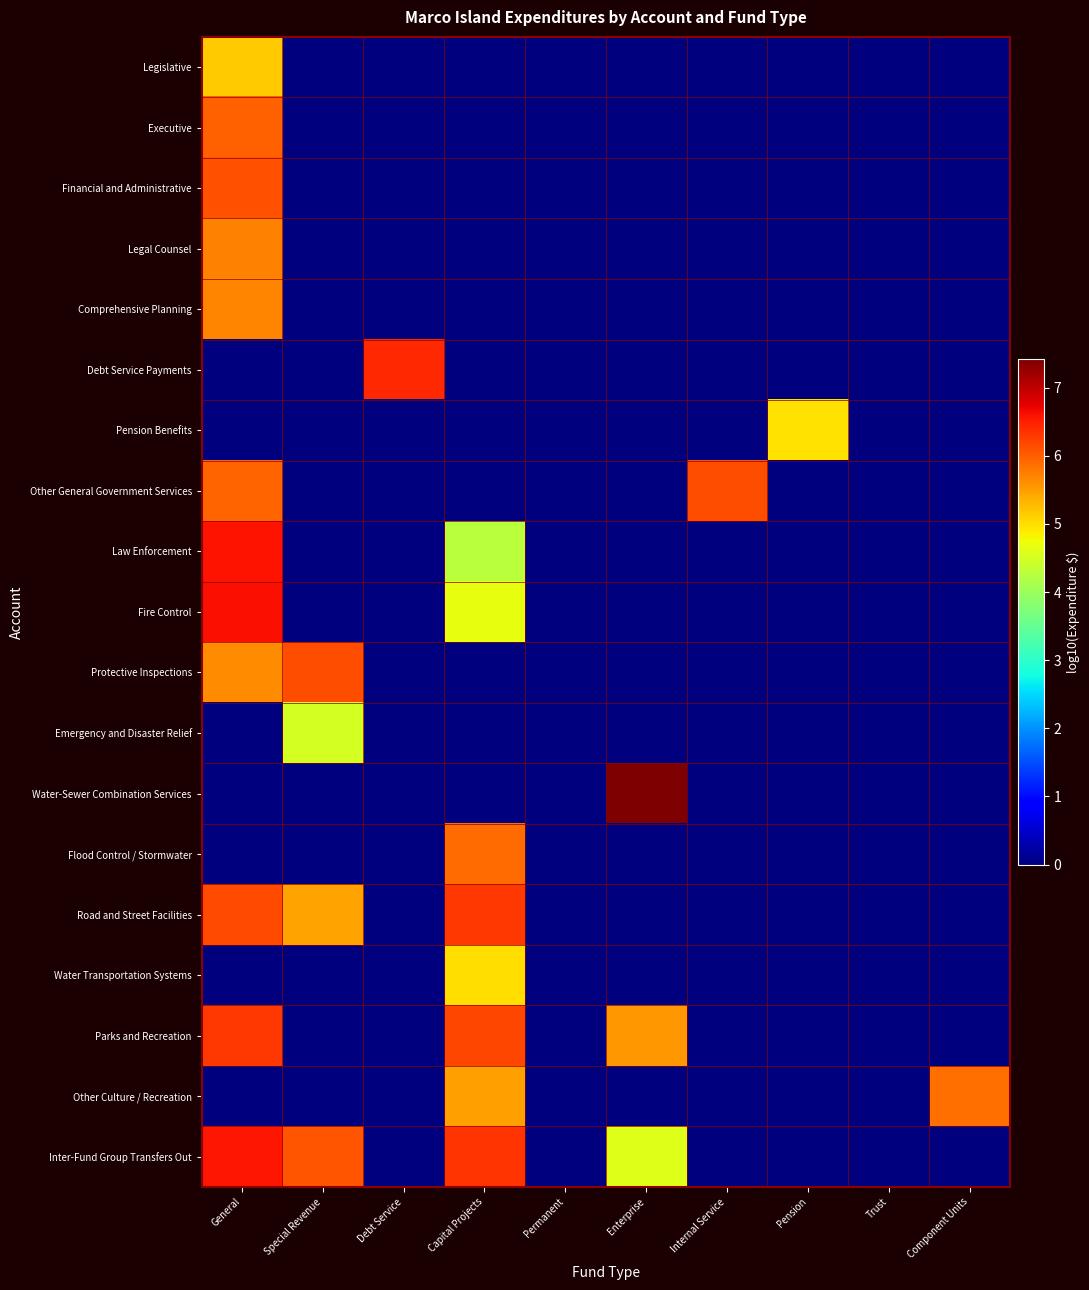

Reading left to right, list all the values displayed in this chart.

Legislative: General=5.1	Special Revenue=0.0	Debt Service=0.0	Capital Projects=0.0	Permanent=0.0	Enterprise=0.0	Internal Service=0.0	Pension=0.0	Trust=0.0	Component Units=0.0
Executive: General=6.0	Special Revenue=0.0	Debt Service=0.0	Capital Projects=0.0	Permanent=0.0	Enterprise=0.0	Internal Service=0.0	Pension=0.0	Trust=0.0	Component Units=0.0
Financial and Administrative: General=6.1	Special Revenue=0.0	Debt Service=0.0	Capital Projects=0.0	Permanent=0.0	Enterprise=0.0	Internal Service=0.0	Pension=0.0	Trust=0.0	Component Units=0.0
Legal Counsel: General=5.7	Special Revenue=0.0	Debt Service=0.0	Capital Projects=0.0	Permanent=0.0	Enterprise=0.0	Internal Service=0.0	Pension=0.0	Trust=0.0	Component Units=0.0
Comprehensive Planning: General=5.7	Special Revenue=0.0	Debt Service=0.0	Capital Projects=0.0	Permanent=0.0	Enterprise=0.0	Internal Service=0.0	Pension=0.0	Trust=0.0	Component Units=0.0
Debt Service Payments: General=0.0	Special Revenue=0.0	Debt Service=6.4	Capital Projects=0.0	Permanent=0.0	Enterprise=0.0	Internal Service=0.0	Pension=0.0	Trust=0.0	Component Units=0.0
Pension Benefits: General=0.0	Special Revenue=0.0	Debt Service=0.0	Capital Projects=0.0	Permanent=0.0	Enterprise=0.0	Internal Service=0.0	Pension=5.0	Trust=0.0	Component Units=0.0
Other General Government Services: General=6.0	Special Revenue=0.0	Debt Service=0.0	Capital Projects=0.0	Permanent=0.0	Enterprise=0.0	Internal Service=6.1	Pension=0.0	Trust=0.0	Component Units=0.0
Law Enforcement: General=6.6	Special Revenue=0.0	Debt Service=0.0	Capital Projects=4.3	Permanent=0.0	Enterprise=0.0	Internal Service=0.0	Pension=0.0	Trust=0.0	Component Units=0.0
Fire Control: General=6.6	Special Revenue=0.0	Debt Service=0.0	Capital Projects=4.7	Permanent=0.0	Enterprise=0.0	Internal Service=0.0	Pension=0.0	Trust=0.0	Component Units=0.0
Protective Inspections: General=5.6	Special Revenue=6.1	Debt Service=0.0	Capital Projects=0.0	Permanent=0.0	Enterprise=0.0	Internal Service=0.0	Pension=0.0	Trust=0.0	Component Units=0.0
Emergency and Disaster Relief: General=0.0	Special Revenue=4.5	Debt Service=0.0	Capital Projects=0.0	Permanent=0.0	Enterprise=0.0	Internal Service=0.0	Pension=0.0	Trust=0.0	Component Units=0.0
Water-Sewer Combination Services: General=0.0	Special Revenue=0.0	Debt Service=0.0	Capital Projects=0.0	Permanent=0.0	Enterprise=7.4	Internal Service=0.0	Pension=0.0	Trust=0.0	Component Units=0.0
Flood Control / Stormwater: General=0.0	Special Revenue=0.0	Debt Service=0.0	Capital Projects=5.9	Permanent=0.0	Enterprise=0.0	Internal Service=0.0	Pension=0.0	Trust=0.0	Component Units=0.0
Road and Street Facilities: General=6.2	Special Revenue=5.5	Debt Service=0.0	Capital Projects=6.3	Permanent=0.0	Enterprise=0.0	Internal Service=0.0	Pension=0.0	Trust=0.0	Component Units=0.0
Water Transportation Systems: General=0.0	Special Revenue=0.0	Debt Service=0.0	Capital Projects=5.0	Permanent=0.0	Enterprise=0.0	Internal Service=0.0	Pension=0.0	Trust=0.0	Component Units=0.0
Parks and Recreation: General=6.3	Special Revenue=0.0	Debt Service=0.0	Capital Projects=6.2	Permanent=0.0	Enterprise=5.6	Internal Service=0.0	Pension=0.0	Trust=0.0	Component Units=0.0
Other Culture / Recreation: General=0.0	Special Revenue=0.0	Debt Service=0.0	Capital Projects=5.5	Permanent=0.0	Enterprise=0.0	Internal Service=0.0	Pension=0.0	Trust=0.0	Component Units=5.9
Inter-Fund Group Transfers Out: General=6.6	Special Revenue=6.1	Debt Service=0.0	Capital Projects=6.3	Permanent=0.0	Enterprise=4.6	Internal Service=0.0	Pension=0.0	Trust=0.0	Component Units=0.0